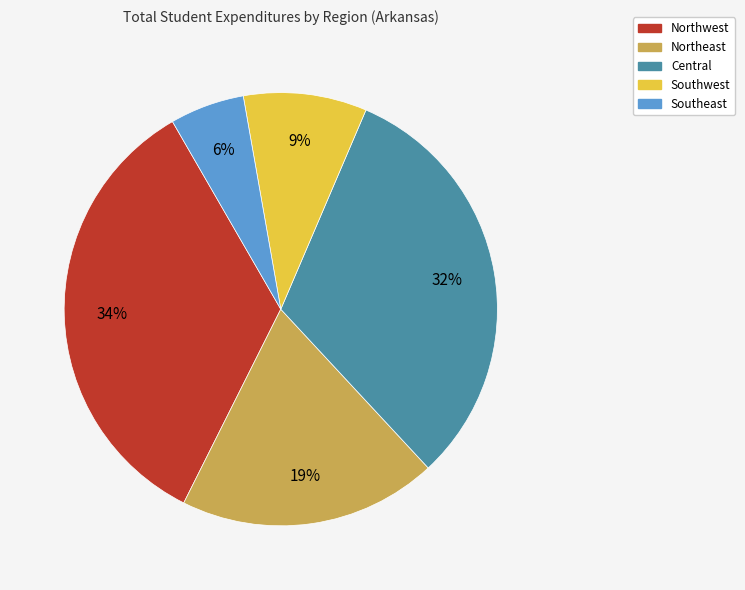

How many slices are in this pie chart?

5